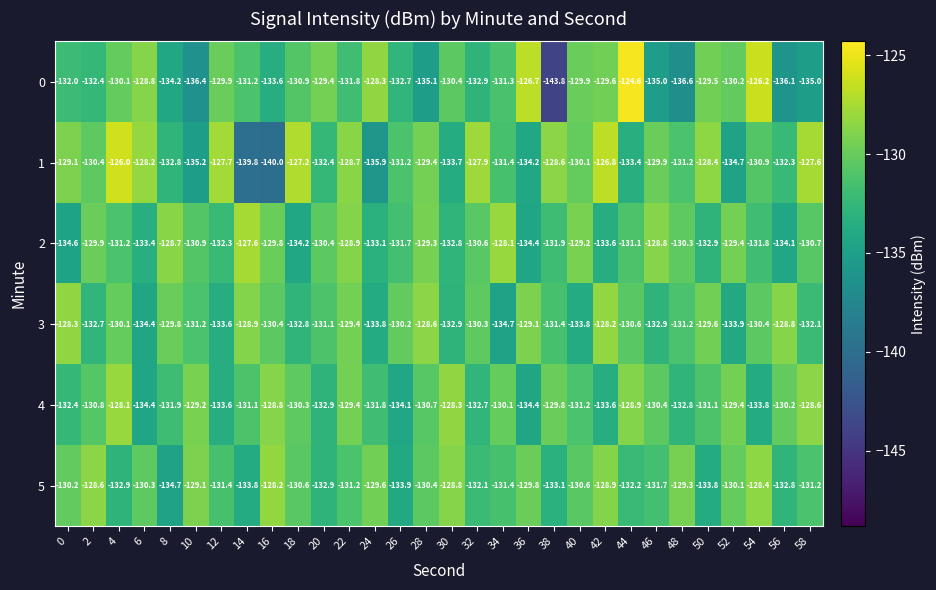

How many data points in 0 are less than -131?

16